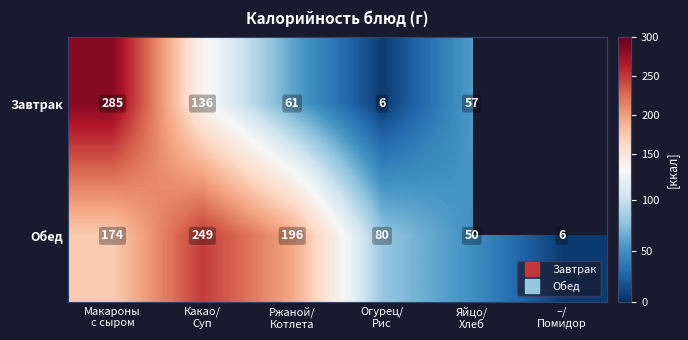

Between Макароны с сыром and –/ Помидор, which series saw the biggest shift?

Обед